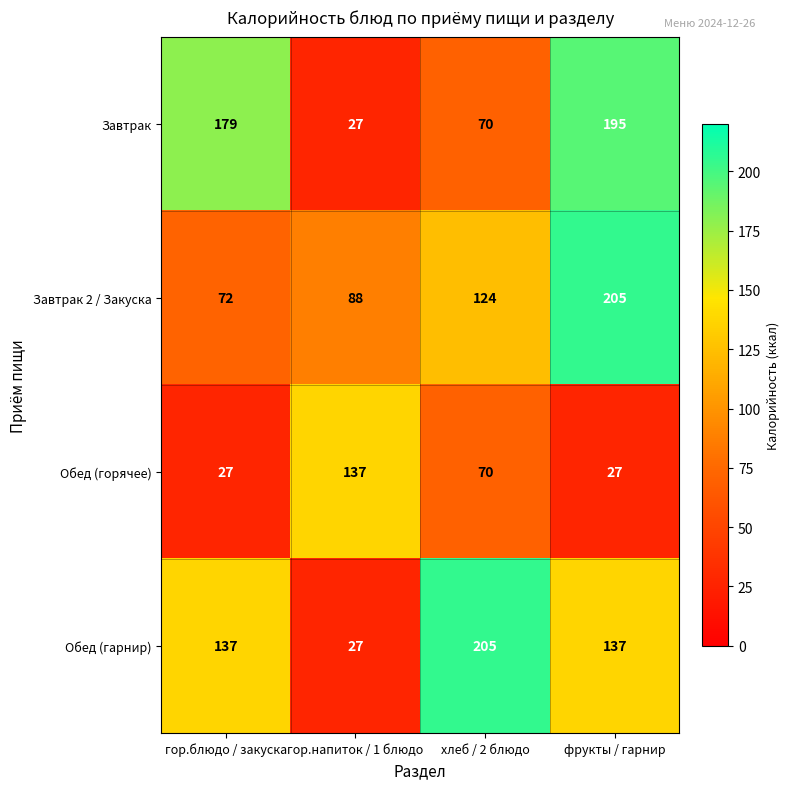

Where is Завтрак 2 / Закуска nearest to the value 138?

хлеб / 2 блюдо